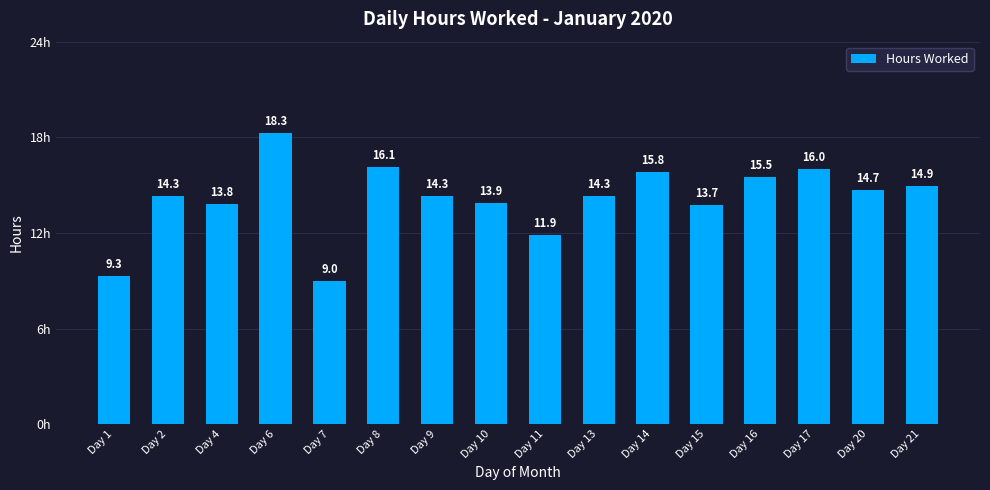

Which label corresponds to the largest value in the chart?

Day 6